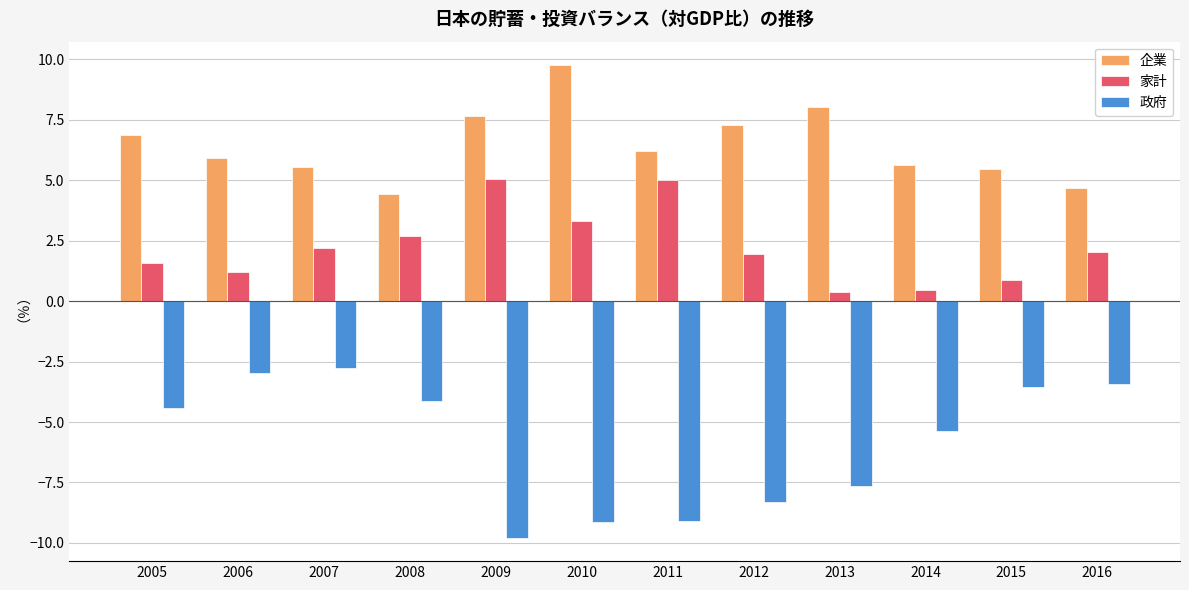

At which category does the chart reach its minimum across all series?

2009